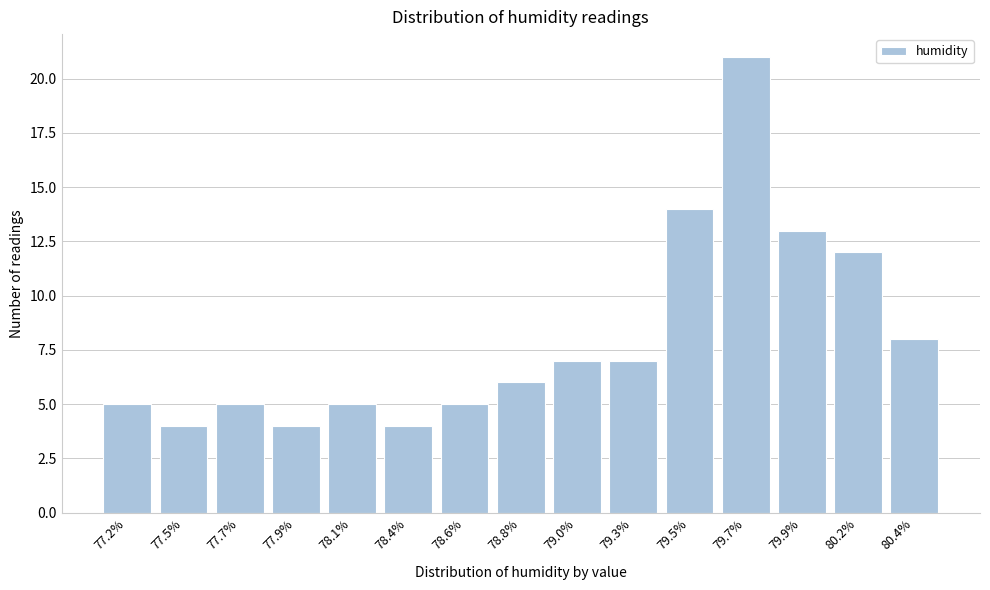

Reading left to right, extract all data points from this chart.

5	4	5	4	5	4	5	6	7	7	14	21	13	12	8